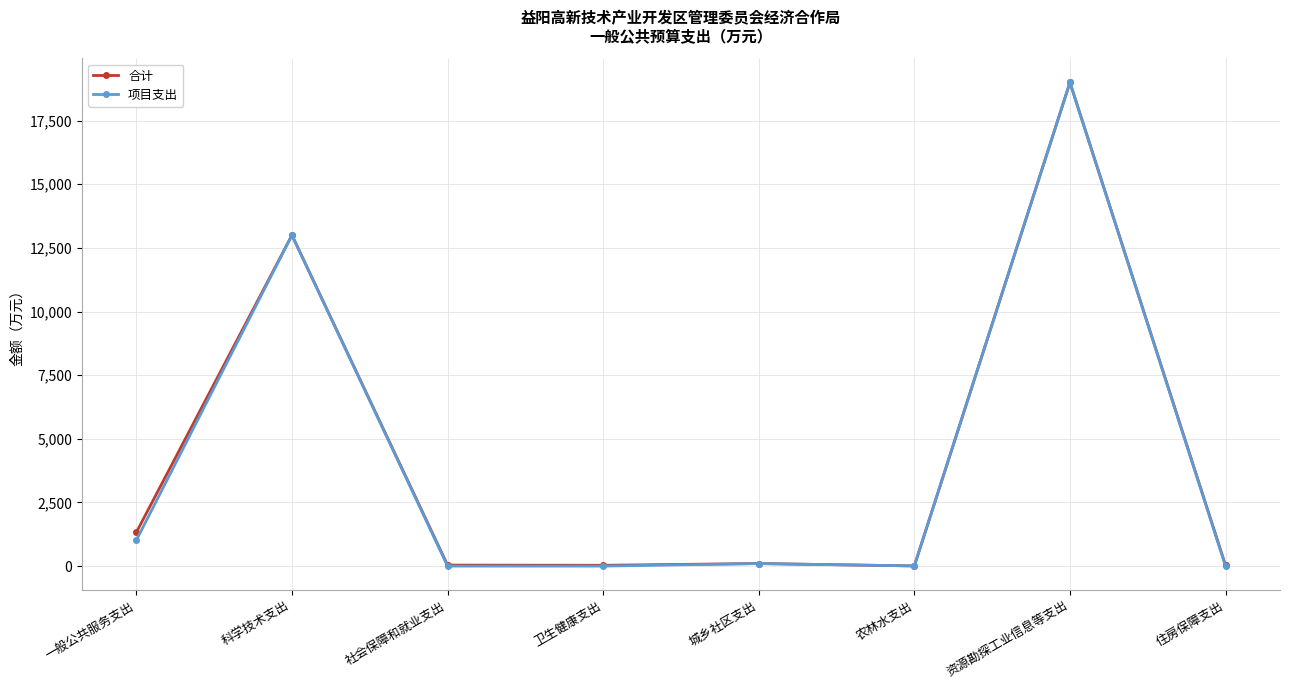

True or false: 项目支出 has more than 1 interior local peaks.

True